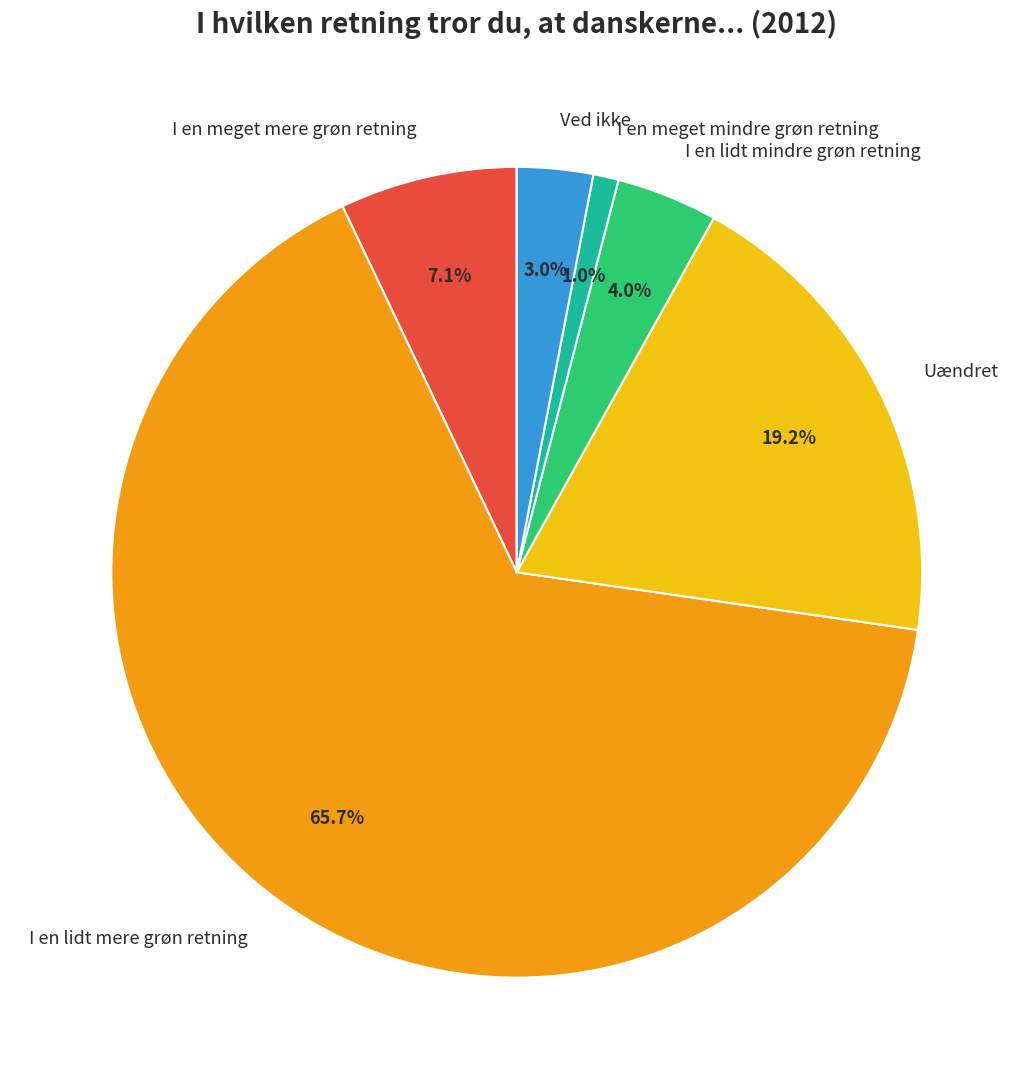

Count the number of slices in the pie.

6